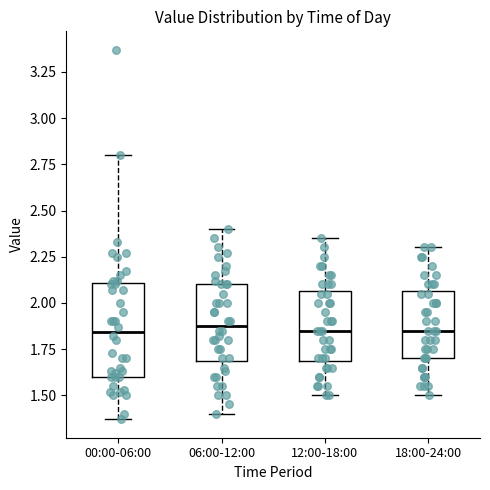

Where is the upper edge of the box for 00:00-06:00 on the y-axis? The values are not printed on the chart, so give them approximately, as read against the axis.

2.10